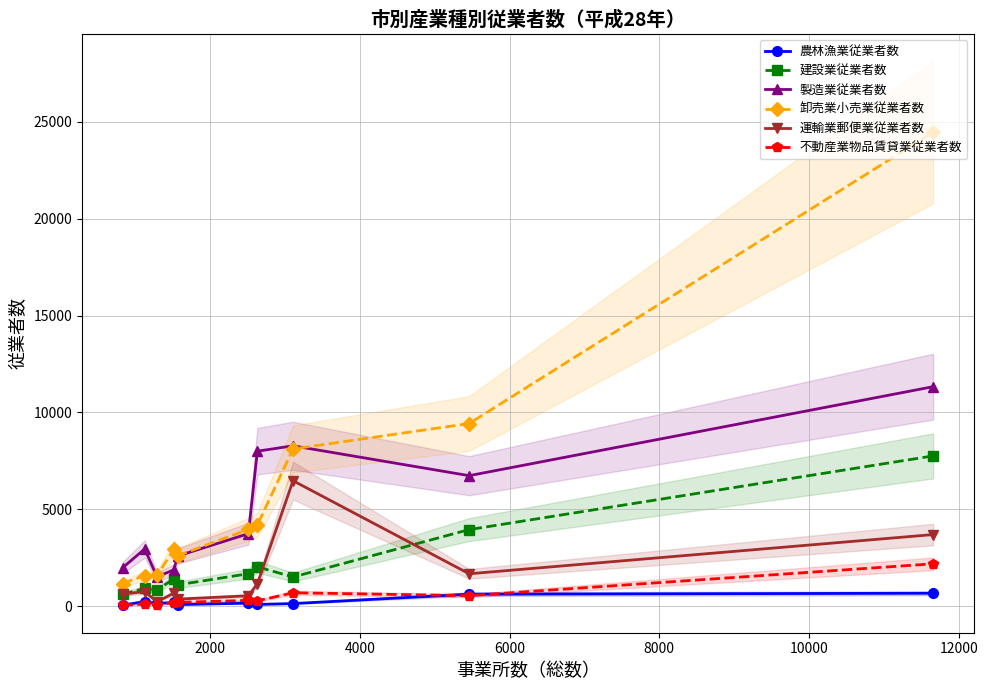

True or false: 運輸業郵便業従業者数 and 卸売業小売業従業者数 intersect in this chart.

False